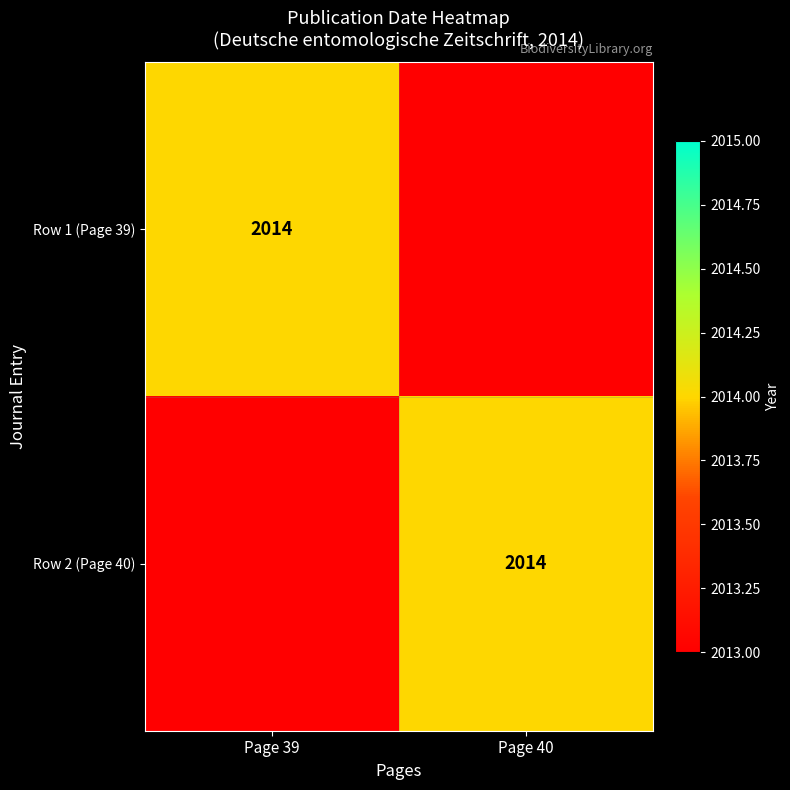

The Row 1 (Page 39) series shows 2014 at Page 39. True or false?

True